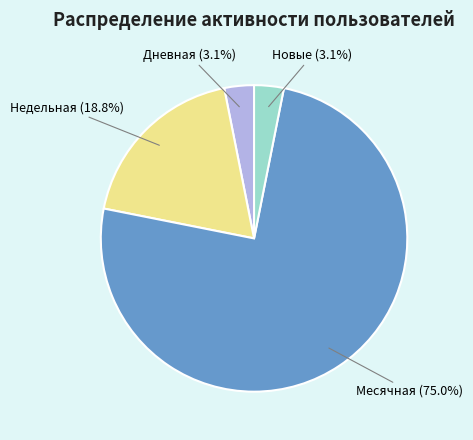

Is there a majority slice in this chart?

Yes